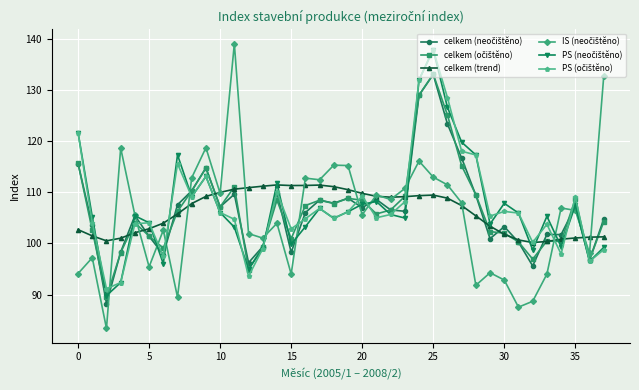

What is the maximum value shown in the chart?

139.1